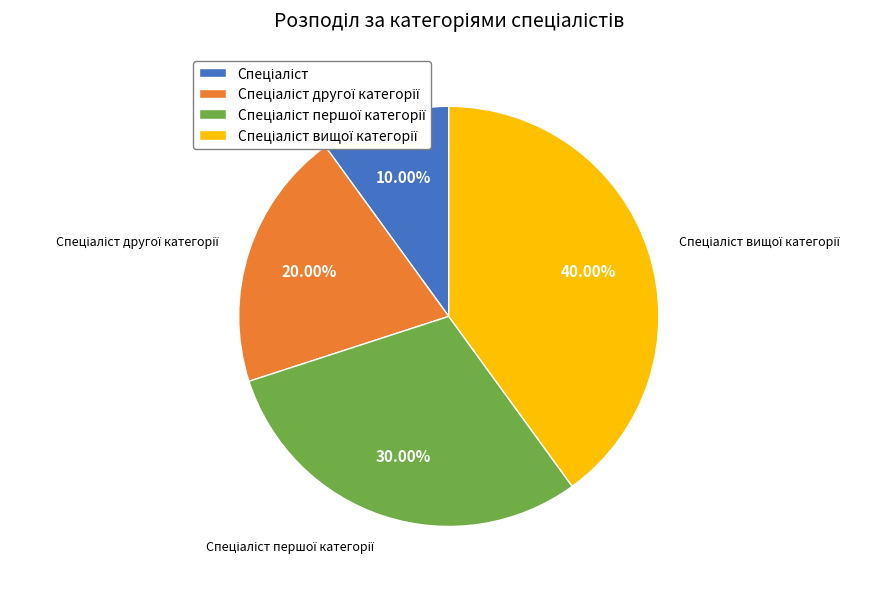

Is there any slice that represents more than half of the pie?

No